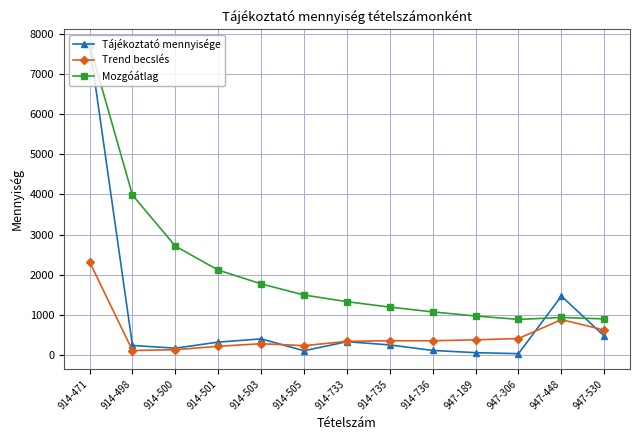

What is the lowest value of the Mozgóátlag series?

885.8